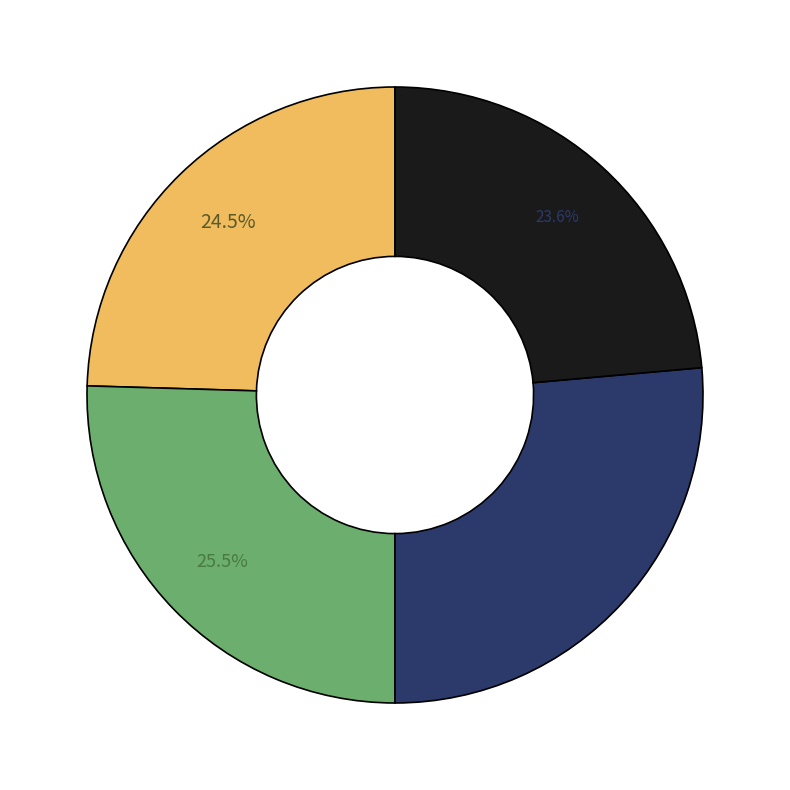

To the nearest percent, what is the difference between the largest and smallest slice percentages?

3%